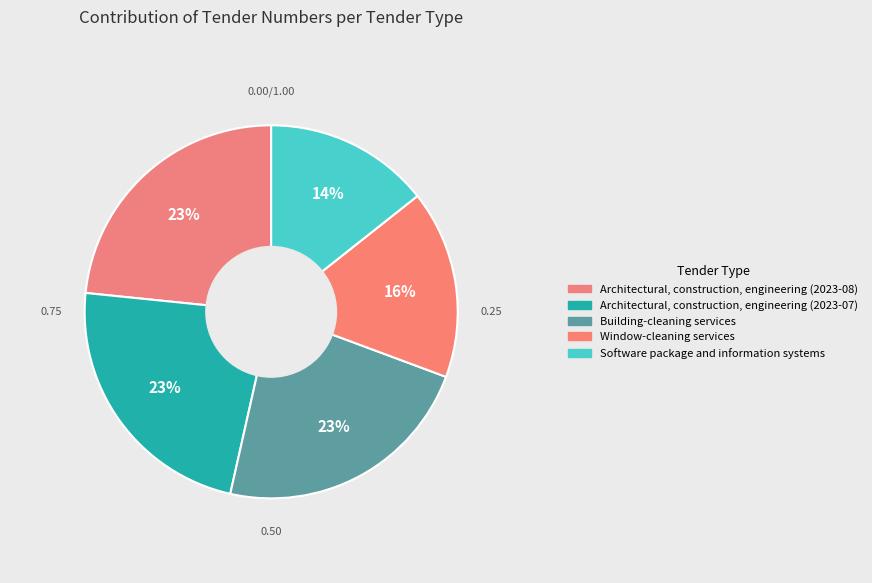

How many slices are in this pie chart?

5